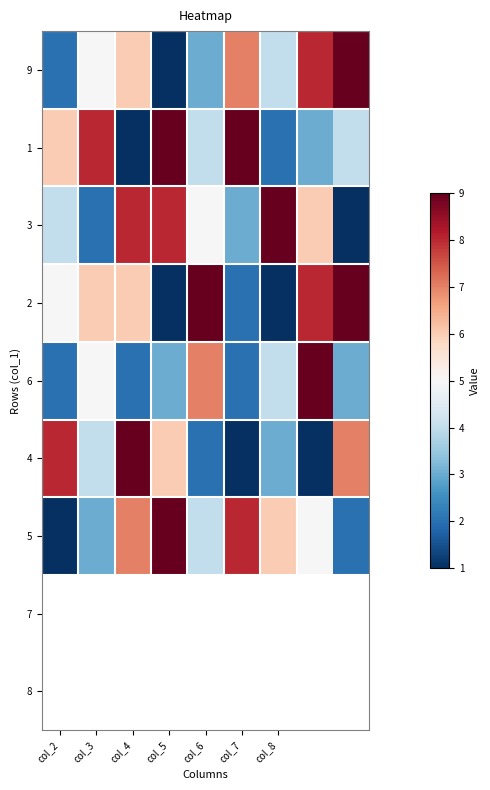

What is the greatest value displayed?

9